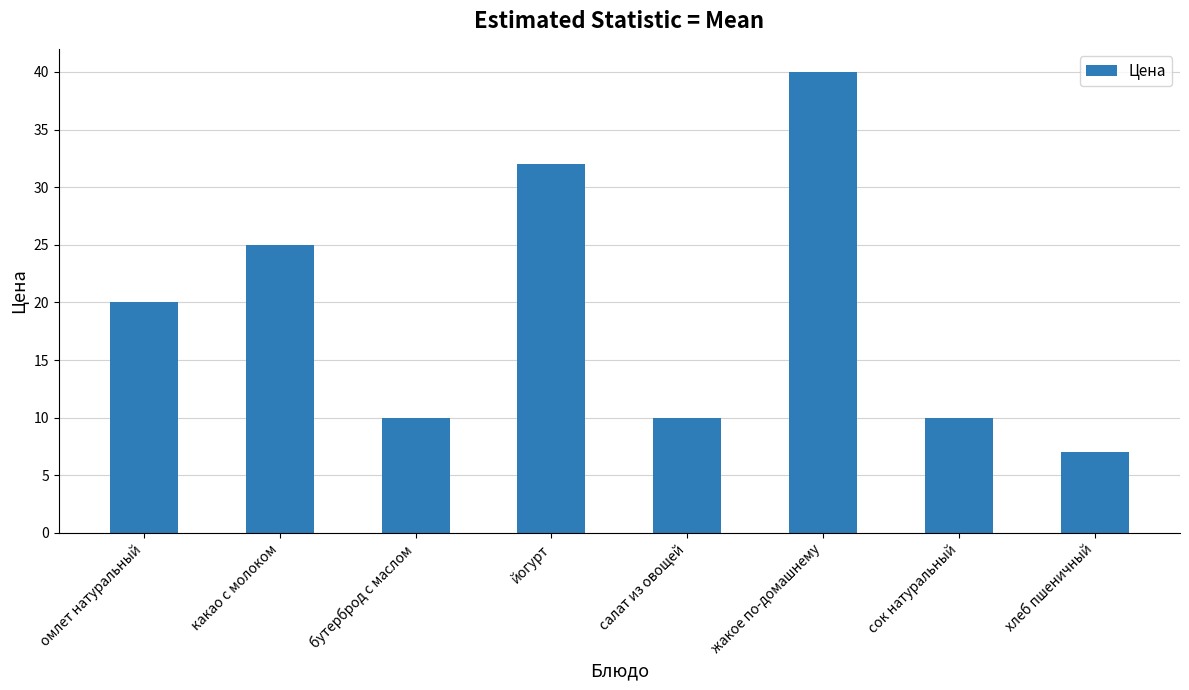

How many bars are there in total?

8